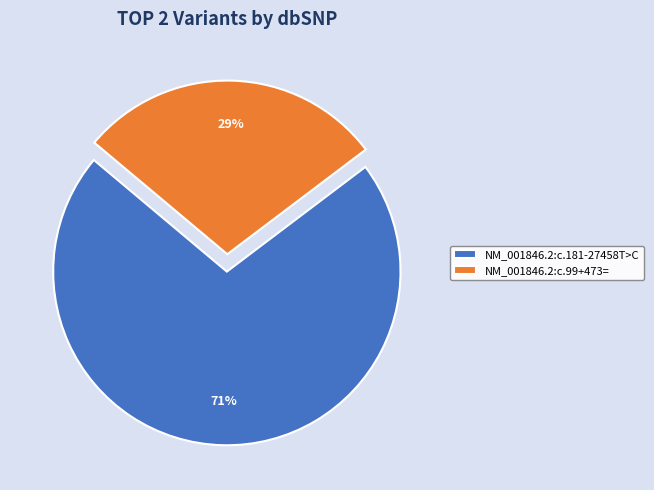

To the nearest percent, what is the combined percentage of NM_001846.2:c.99+473= and NM_001846.2:c.181-27458T>C?

100%